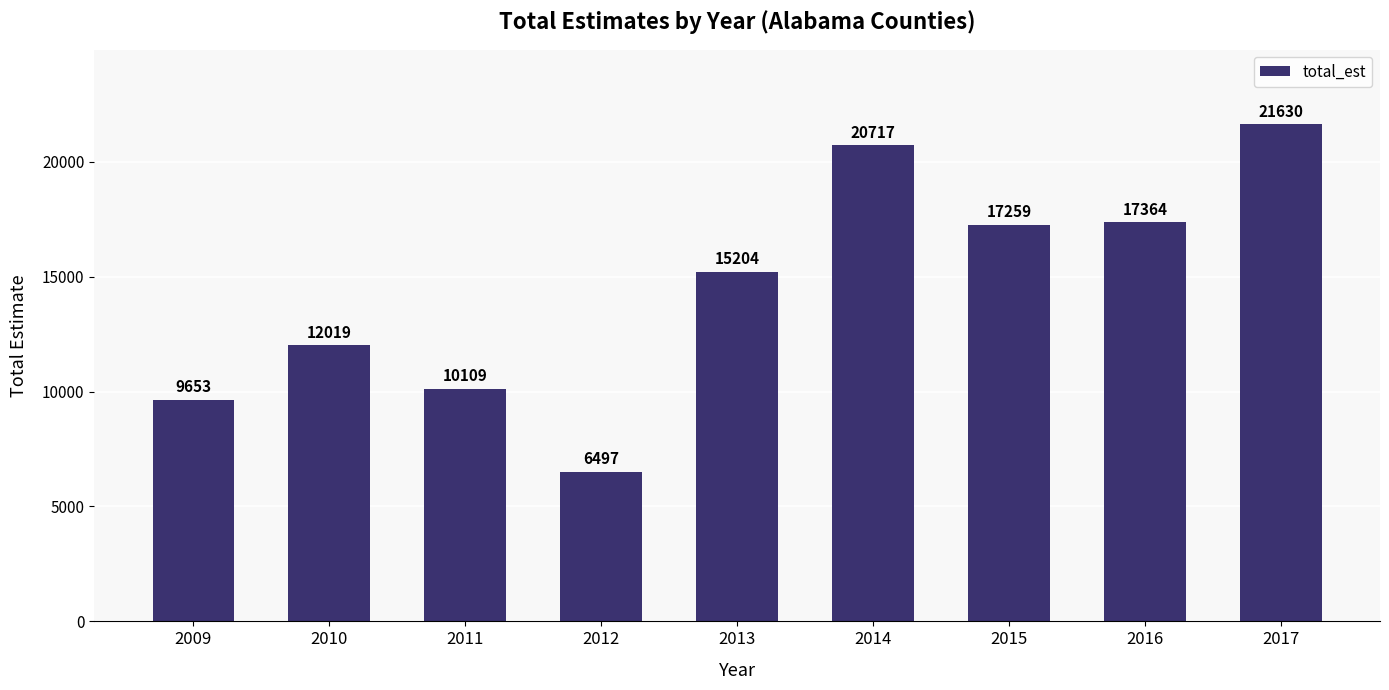

How many series are shown in this chart?

1